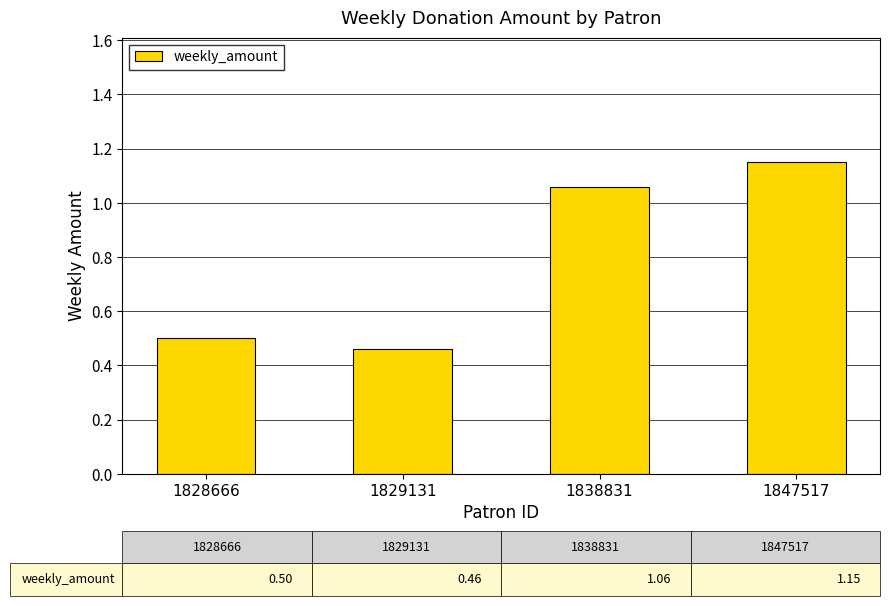

How many data points does each series have?

4